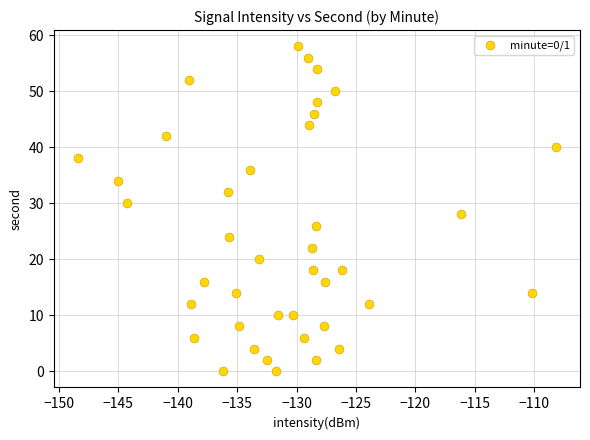

What is the range of Y values (max minus min)?

58